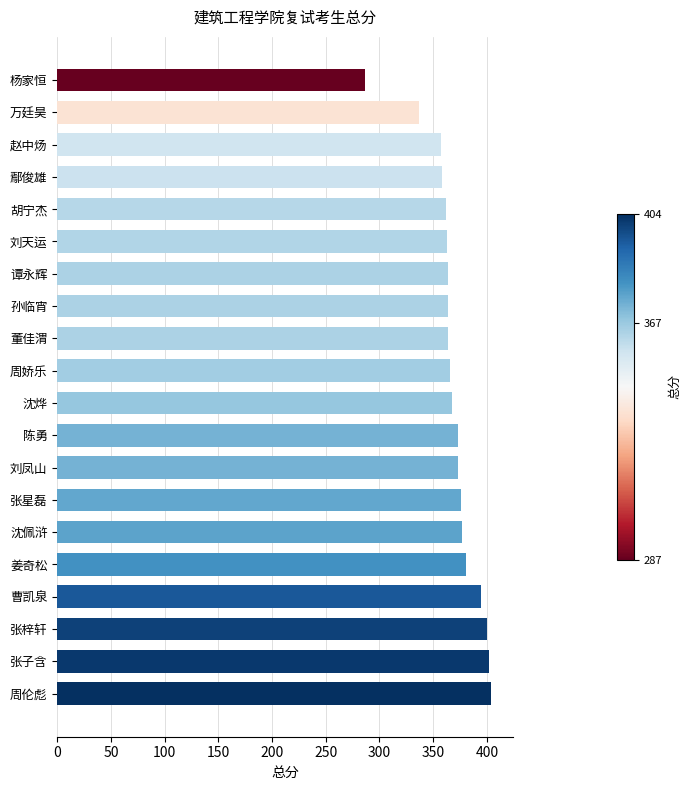

Does the chart contain any negative values?

No